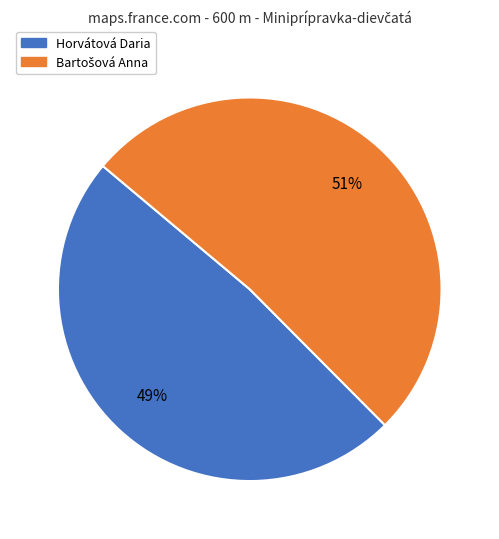

How many segments does this pie chart have?

2